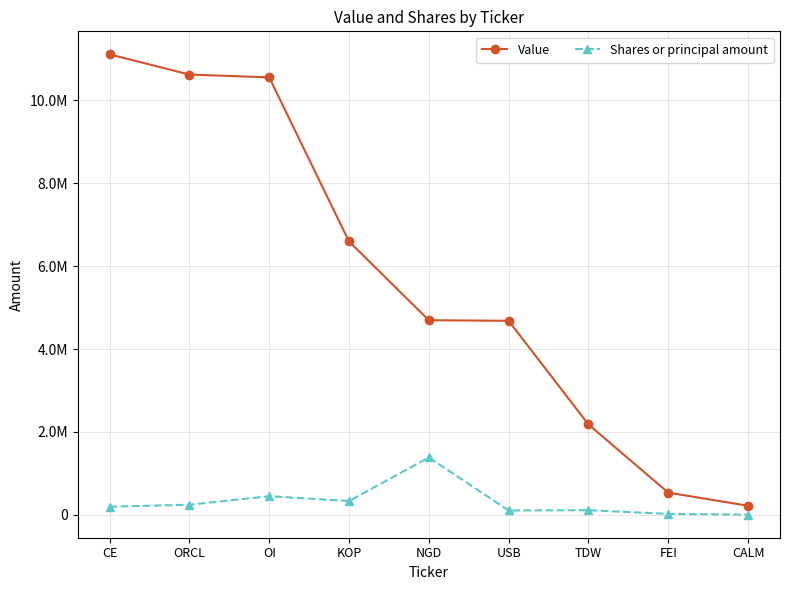

What are all the series names shown in the legend?

Value, Shares or principal amount